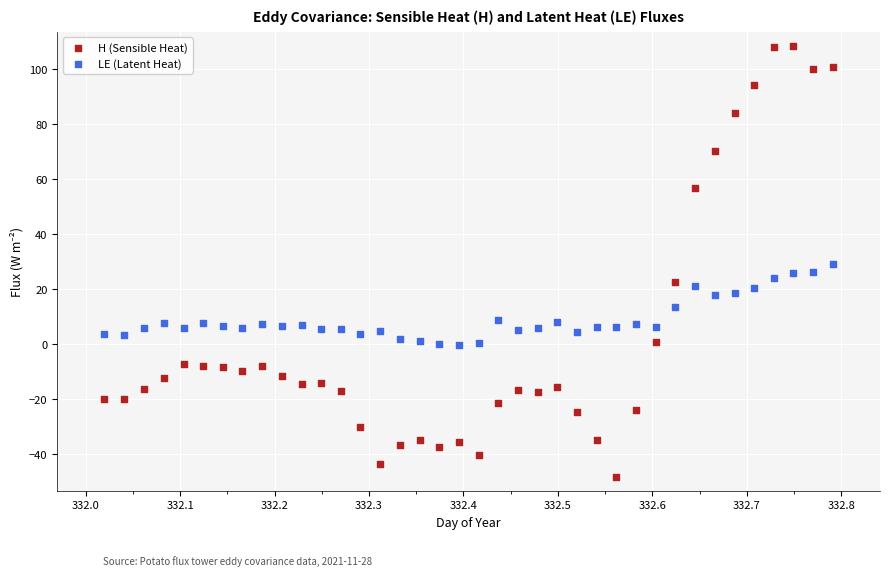

Which series contains the highest Y value?

H (Sensible Heat)